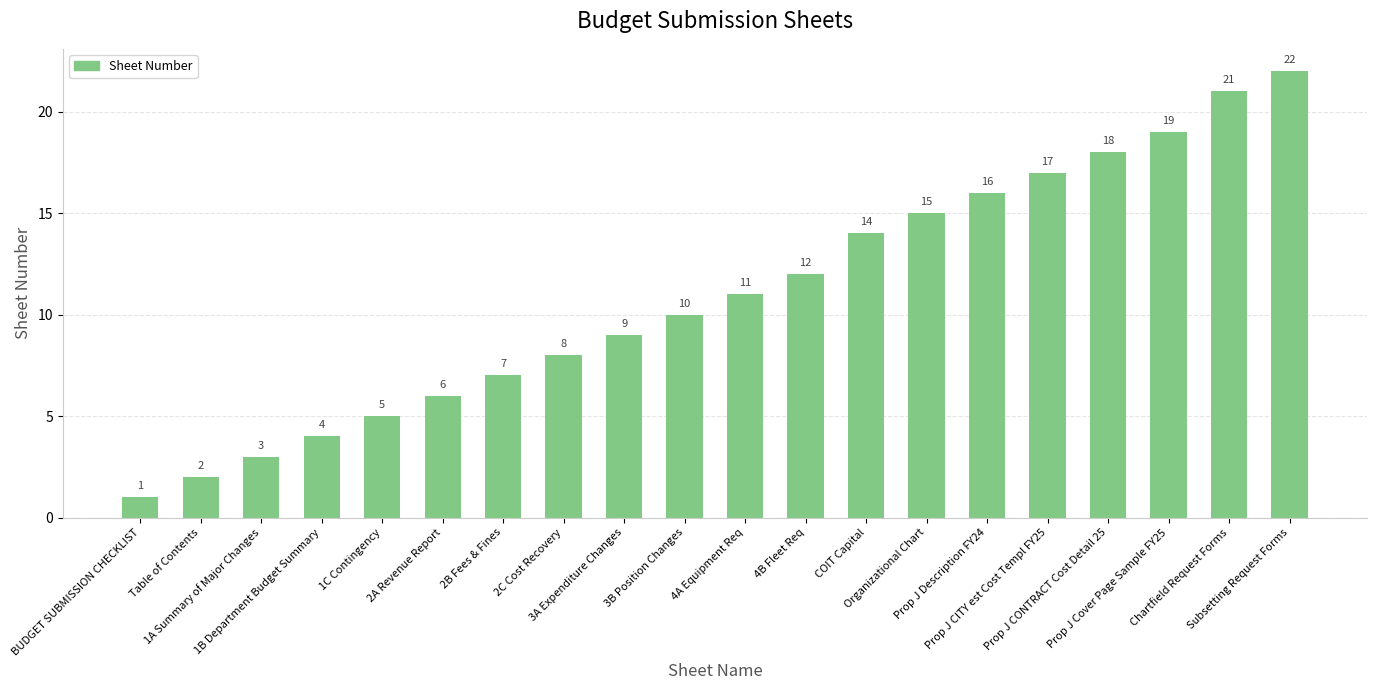

What is the sum of all values?

220